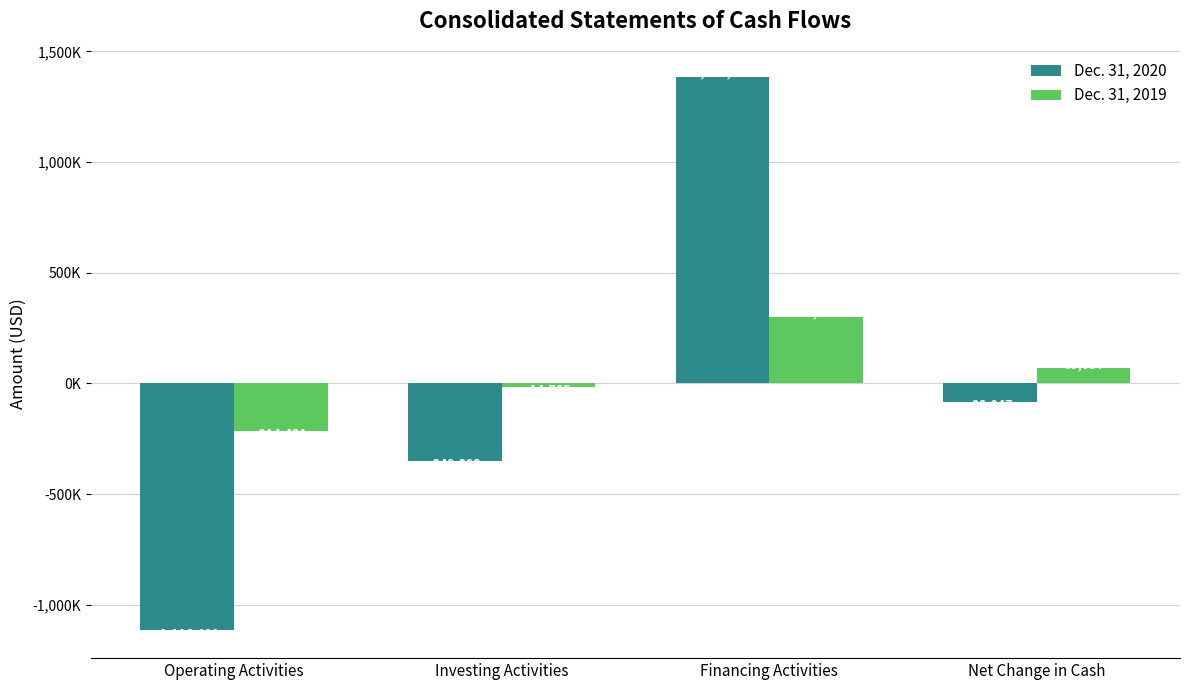

Are the bars grouped side by side (vs. stacked)?

Yes